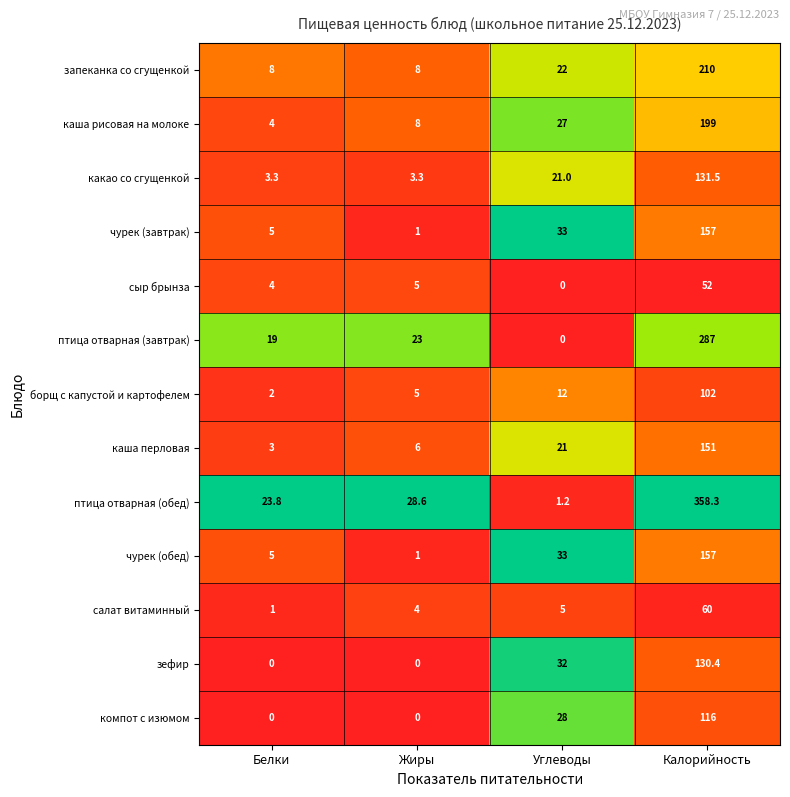

Which label corresponds to the largest value in the chart?

Калорийность